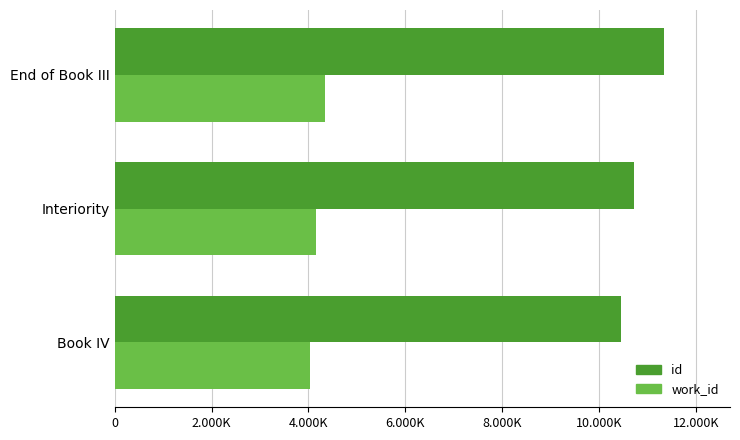

What is the greatest value displayed?

11341